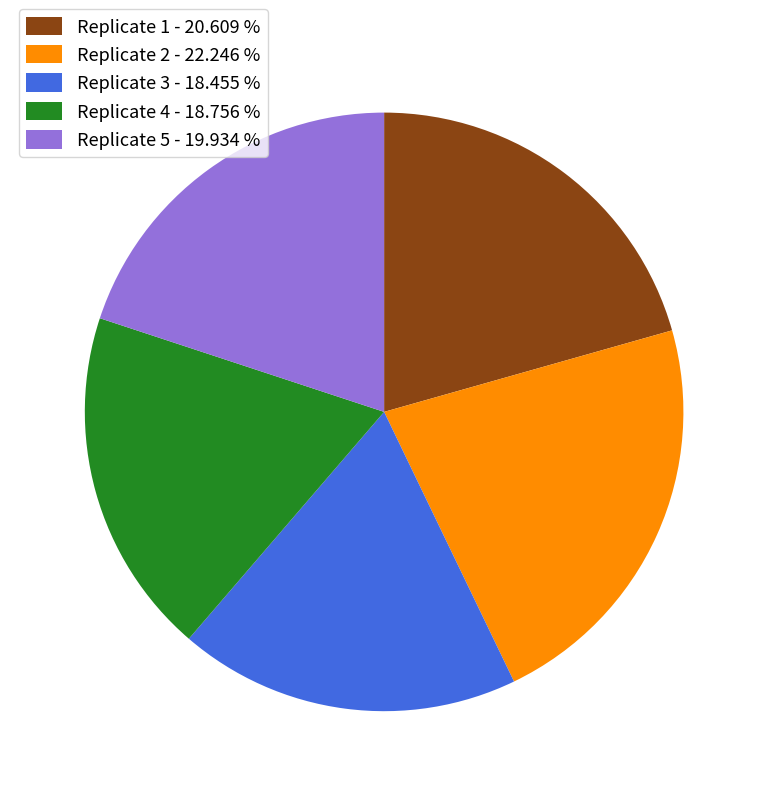

Does any single category account for the majority?

No